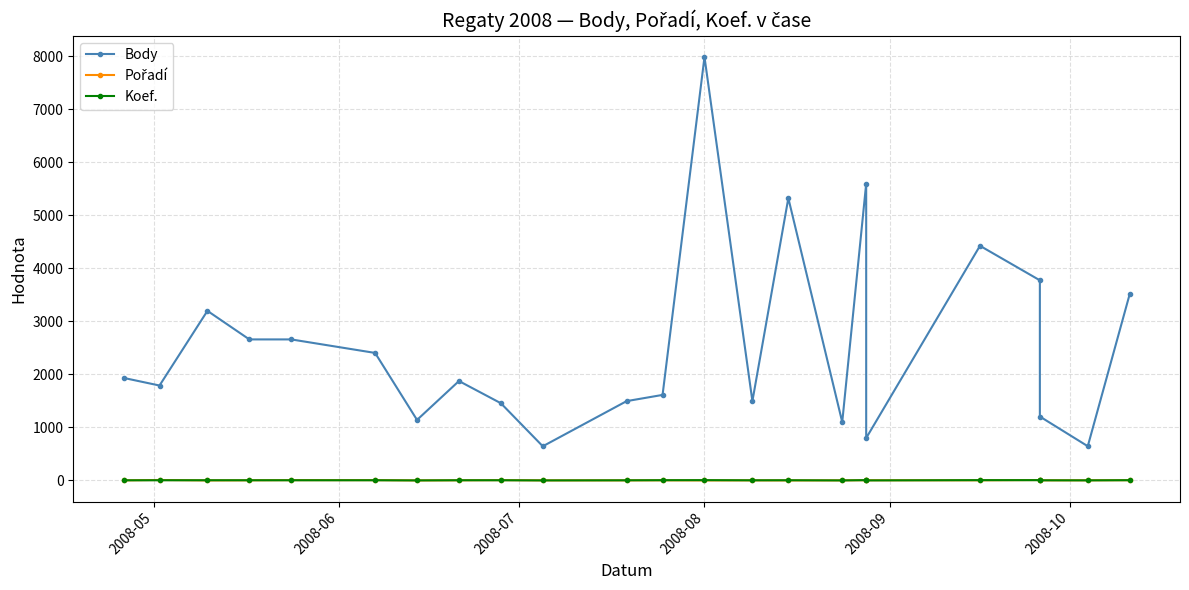

Where is the first local maximum for Koef.?

2008-08